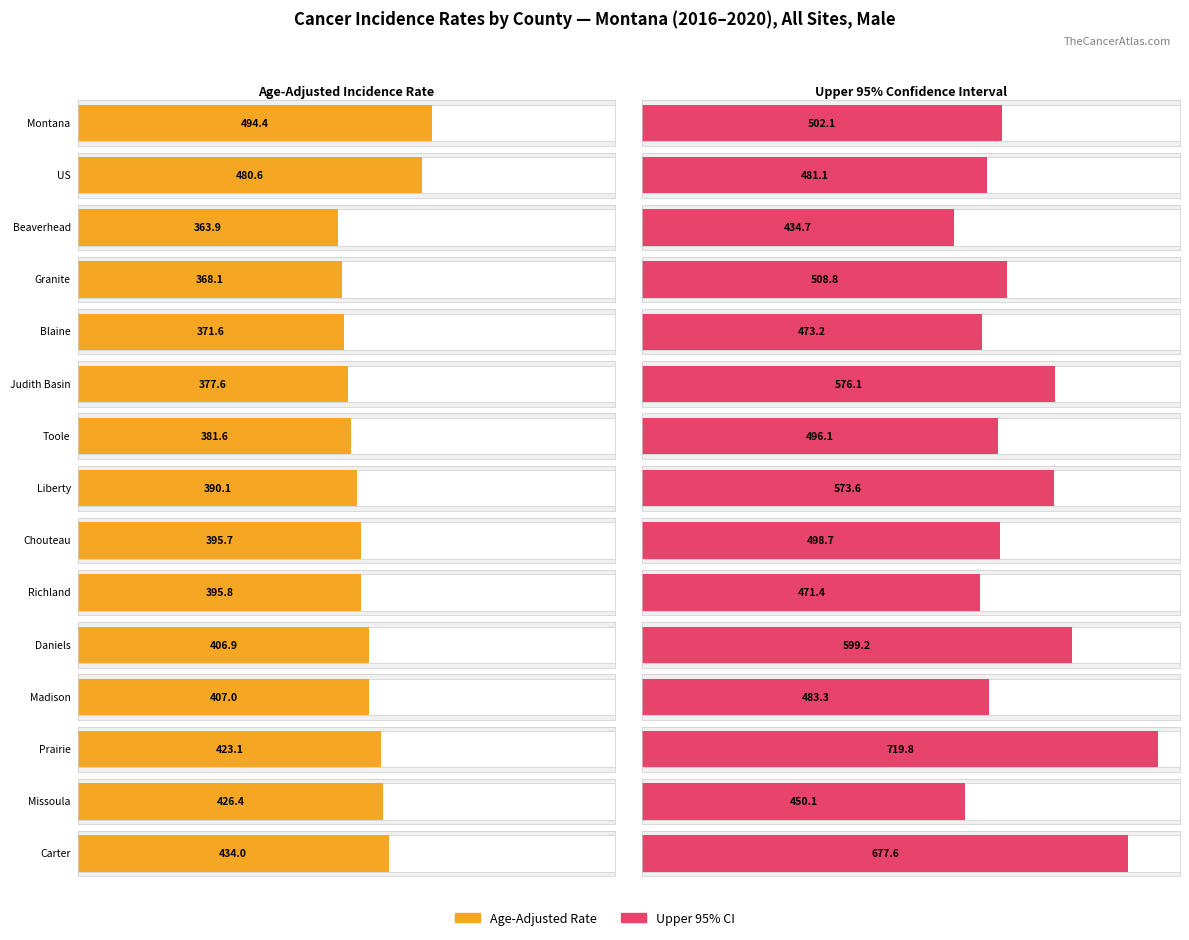

The Upper 95% CI series shows 483.3 at Madison. True or false?

True